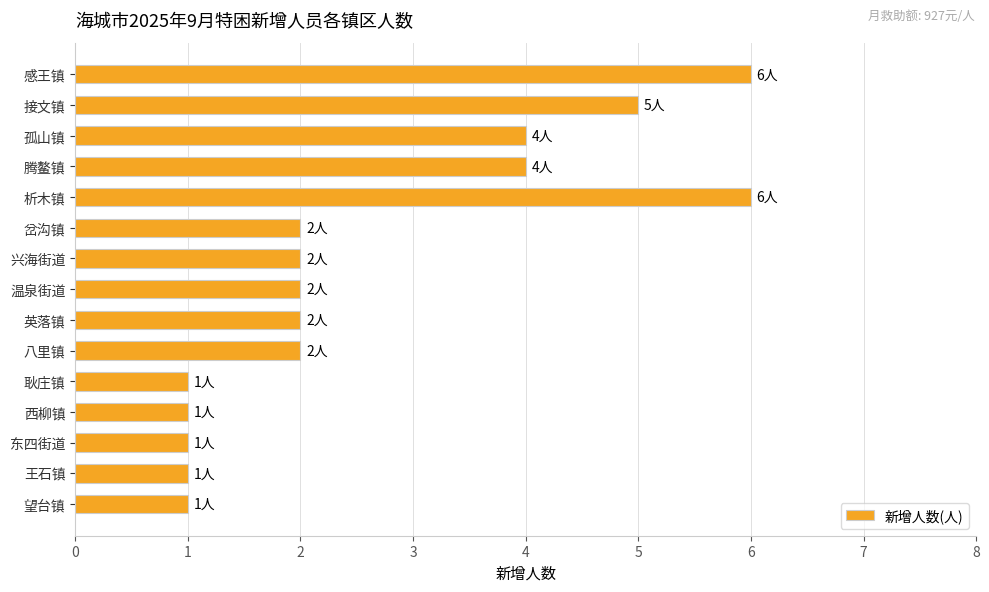

Approximately how many times larger is the value at 析木镇 compared to 望台镇?

6.0